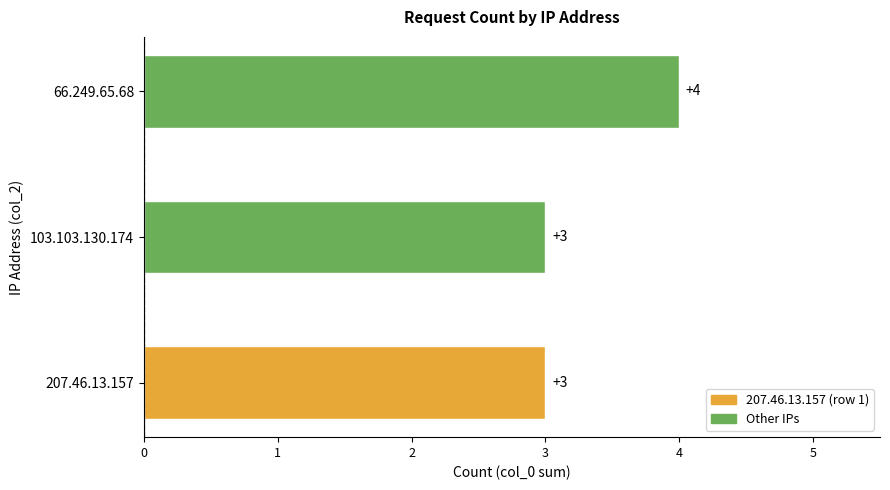

Are the bars grouped side by side (vs. stacked)?

No